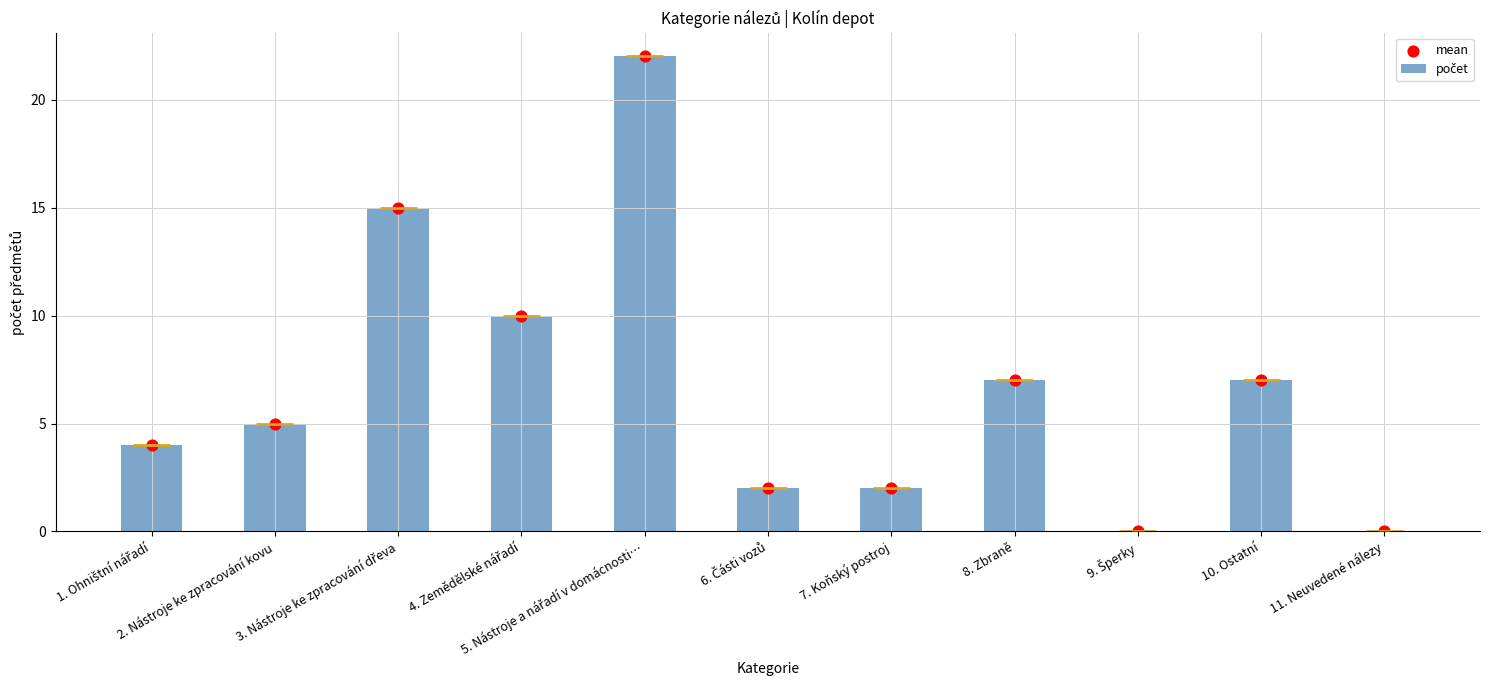

Which series has the widest spread of Y values?

počet